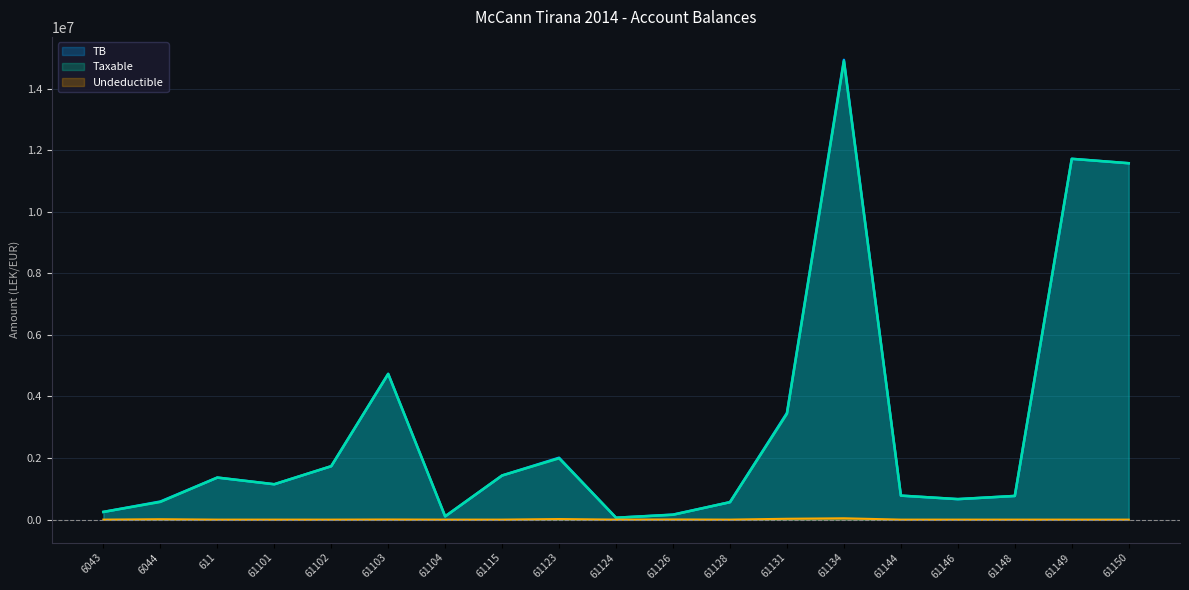

Which has a higher value, 61104 or 61124?

61104